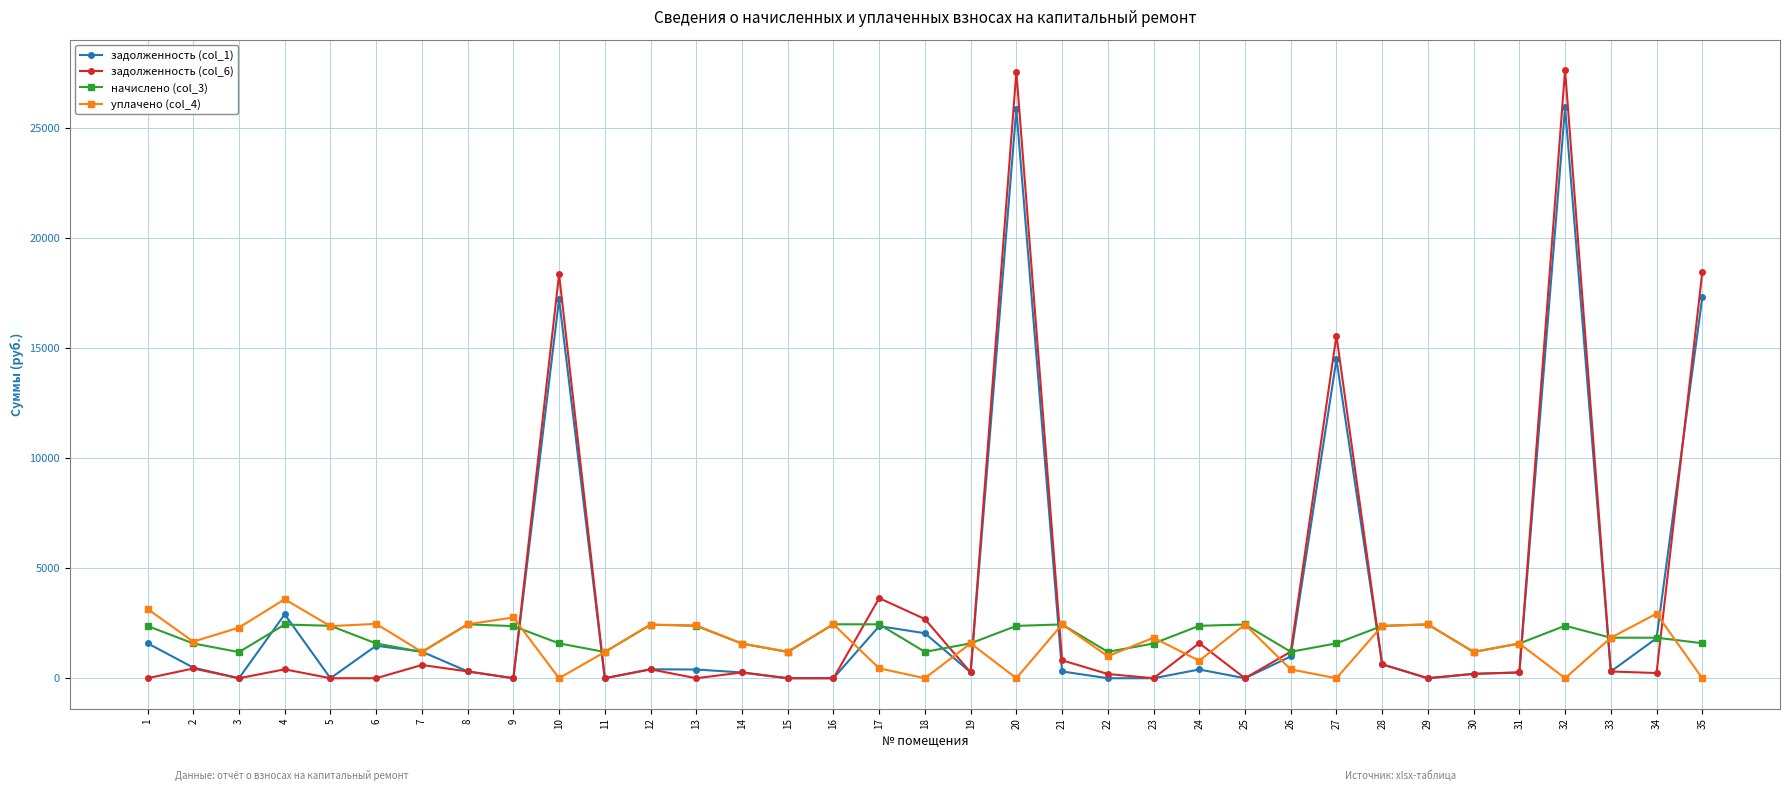

True or false: задолженность (col_6) and уплачено (col_4) cross at least once.

True